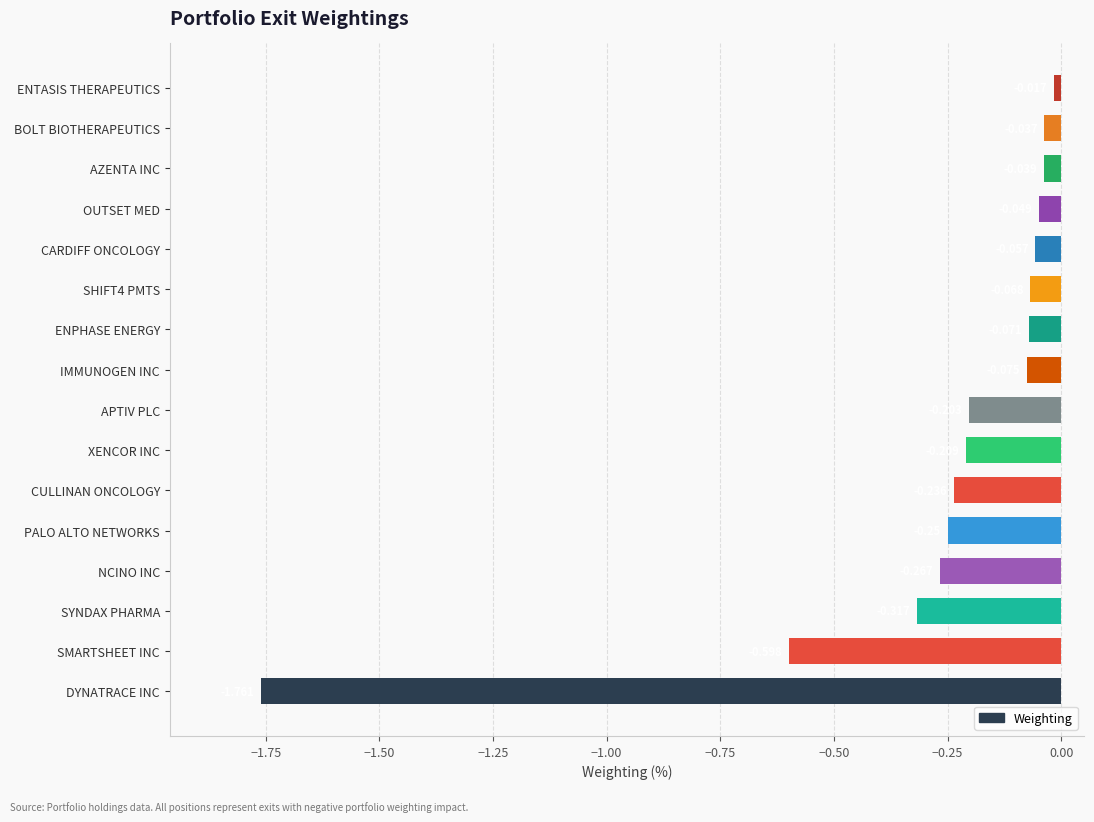

List the labels in order of value, largest first.

ENTASIS THERAPEUTICS, BOLT BIOTHERAPEUTICS, AZENTA INC, OUTSET MED, CARDIFF ONCOLOGY, SHIFT4 PMTS, ENPHASE ENERGY, IMMUNOGEN INC, APTIV PLC, XENCOR INC, CULLINAN ONCOLOGY, PALO ALTO NETWORKS, NCINO INC, SYNDAX PHARMA, SMARTSHEET INC, DYNATRACE INC